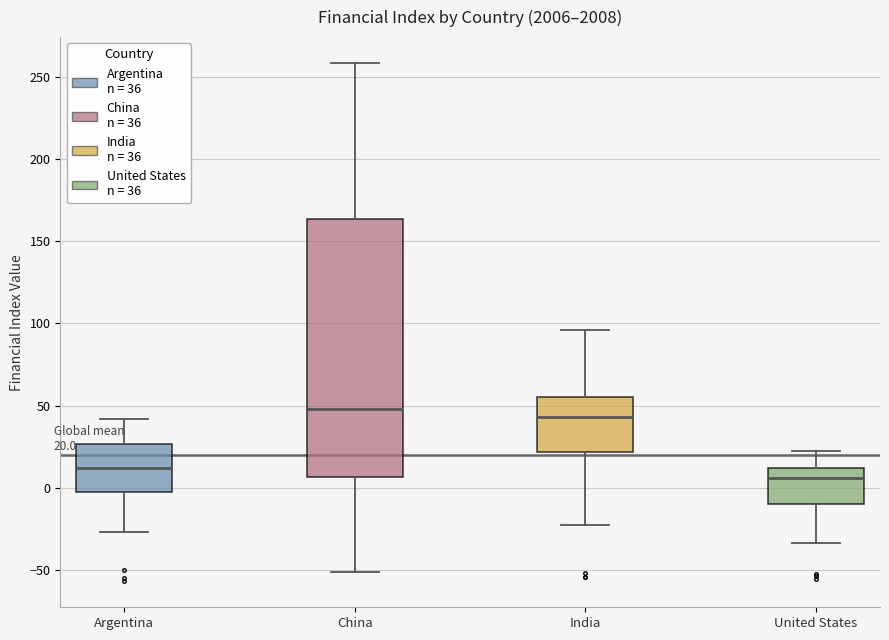

Which box has the highest median line?

China